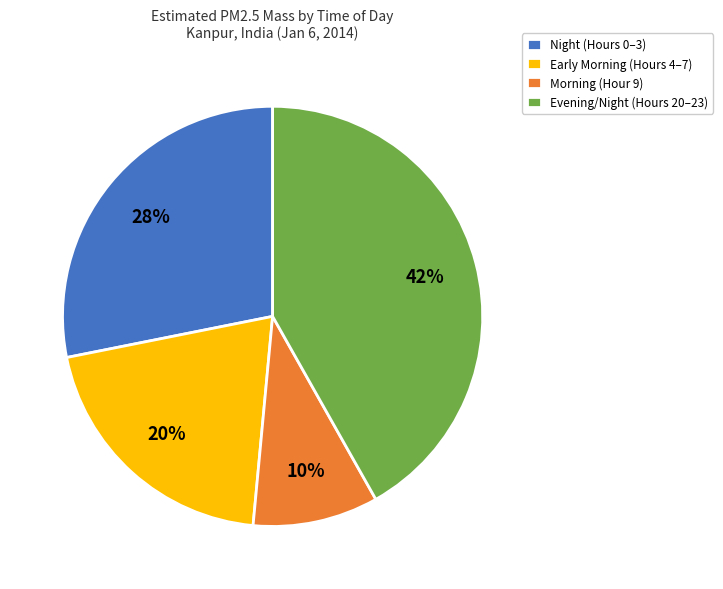

True or false: Evening/Night (Hours 20–23) accounts for 42% of the total.

True